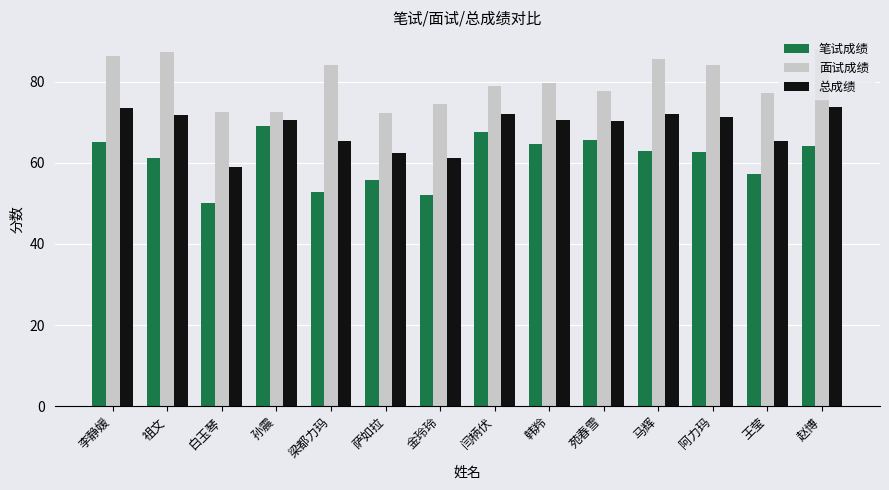

What is the value of the 总成绩 bar at the 12th from the left?

71.3